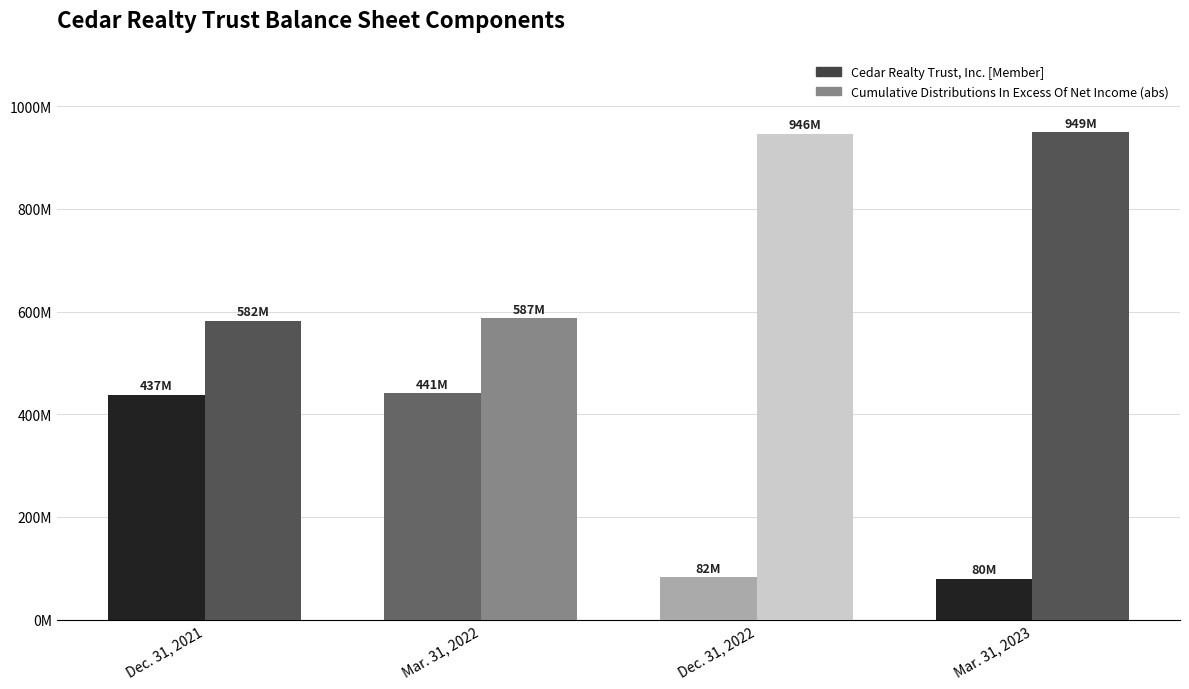

What is the smallest value displayed?

79528000